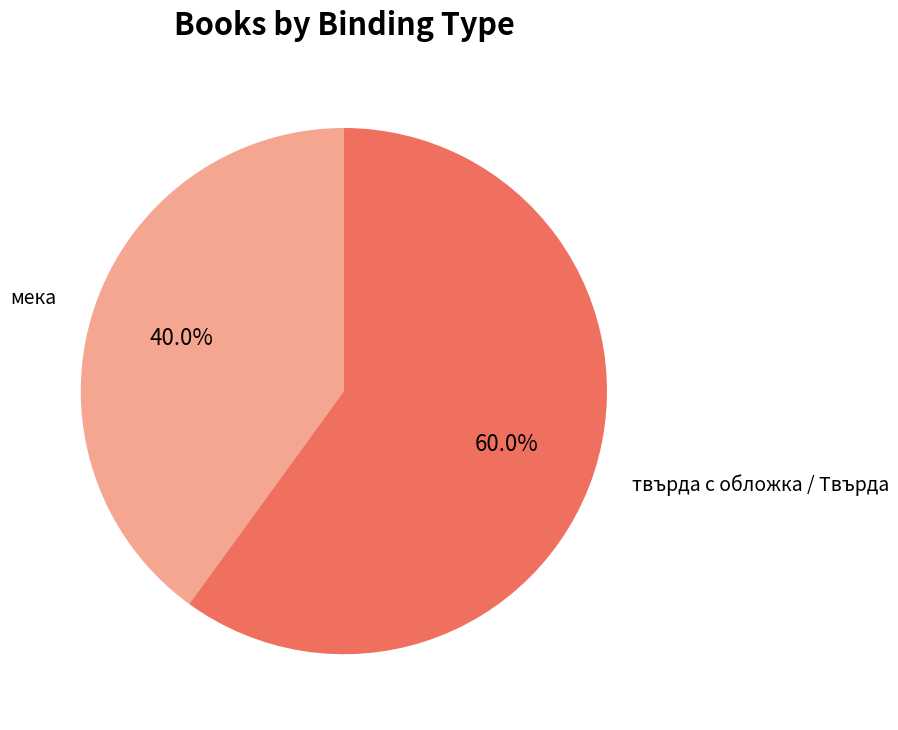

What is the total percentage of твърда с обложка / Твърда and мека?

100.0%